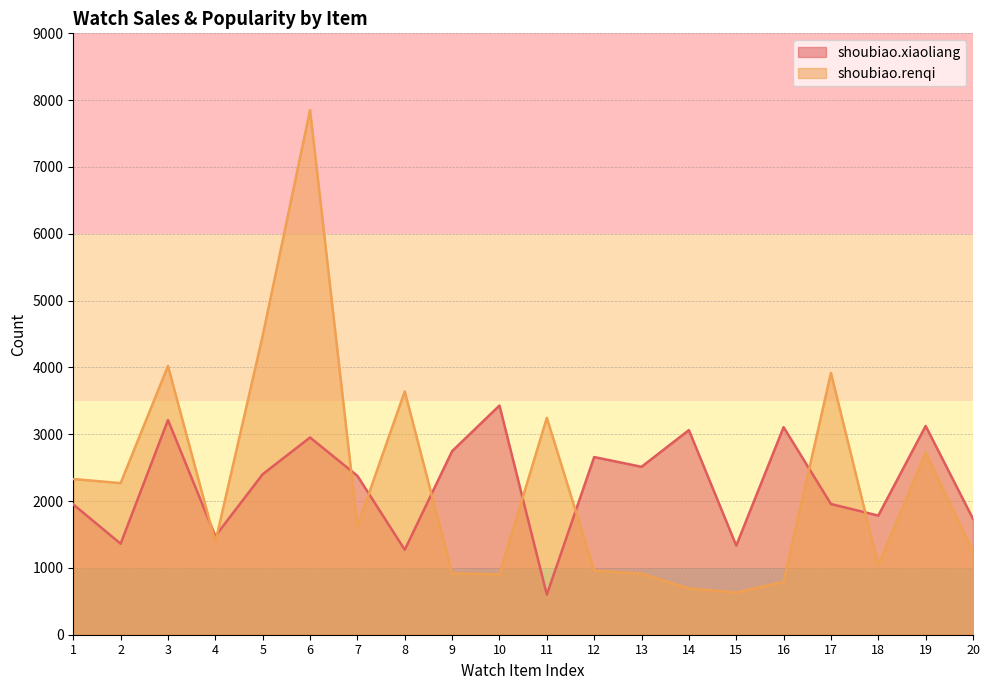

Reading left to right, list all the values displayed in this chart.

shoubiao.xiaoliang: 1950	1362	3213	1476	2402	2952	2378	1271	2747	3430	600	2659	2513	3062	1334	3106	1956	1783	3124	1735
shoubiao.renqi: 2330	2269	4022	1384	4476	7852	1624	3641	919	903	3246	959	913	692	631	793	3918	1038	2719	1245